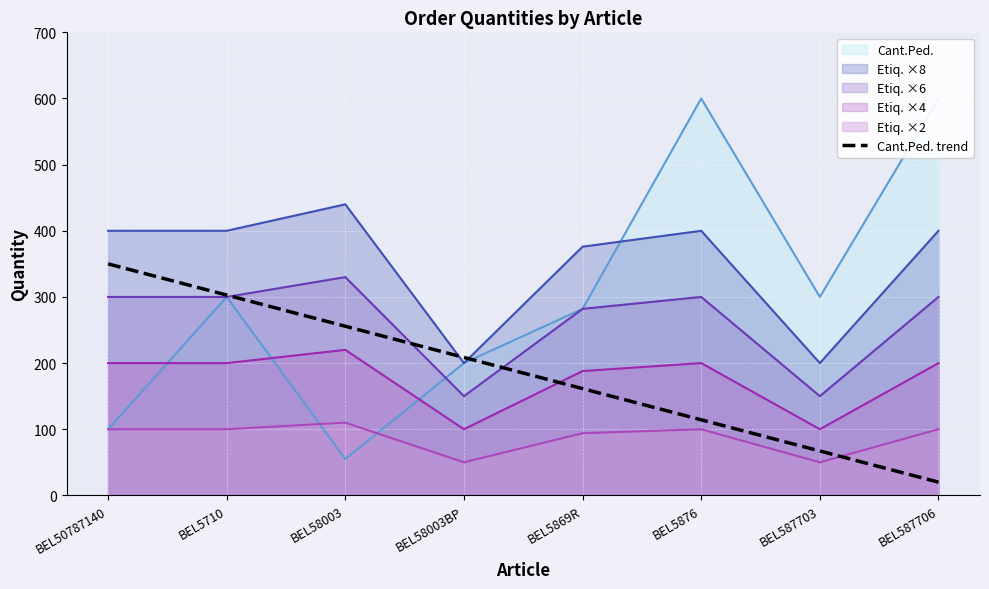

What is the sum of the values at BEL58003 and BEL50787140?

605.7